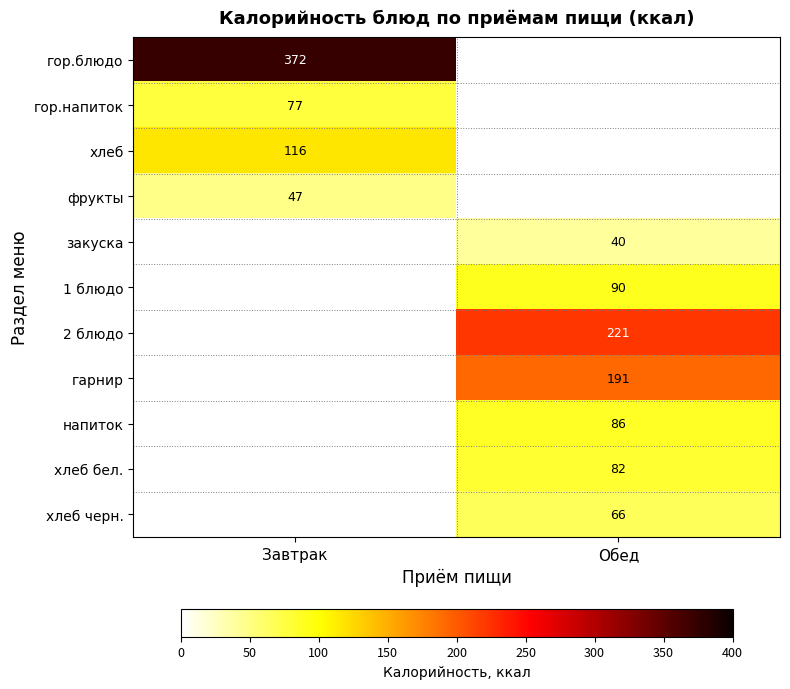

The value of гарнир at Обед is 191. True or false?

True